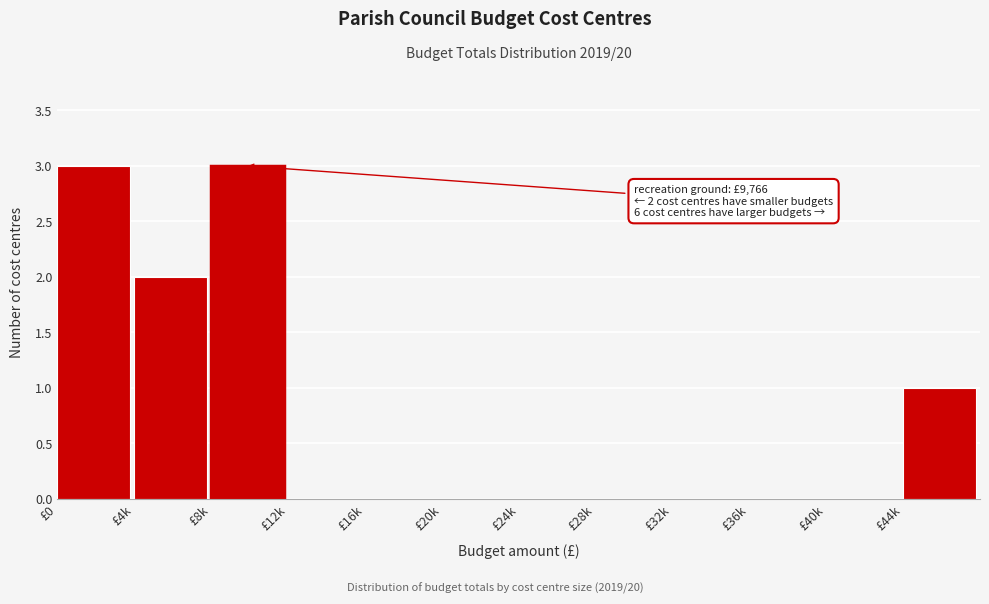

Reading left to right, transcribe all the data shown in this chart.

£0=3	£4k=2	£8k=3	£12k=0	£16k=0	£20k=0	£24k=0	£28k=0	£32k=0	£36k=0	£40k=0	£44k=1